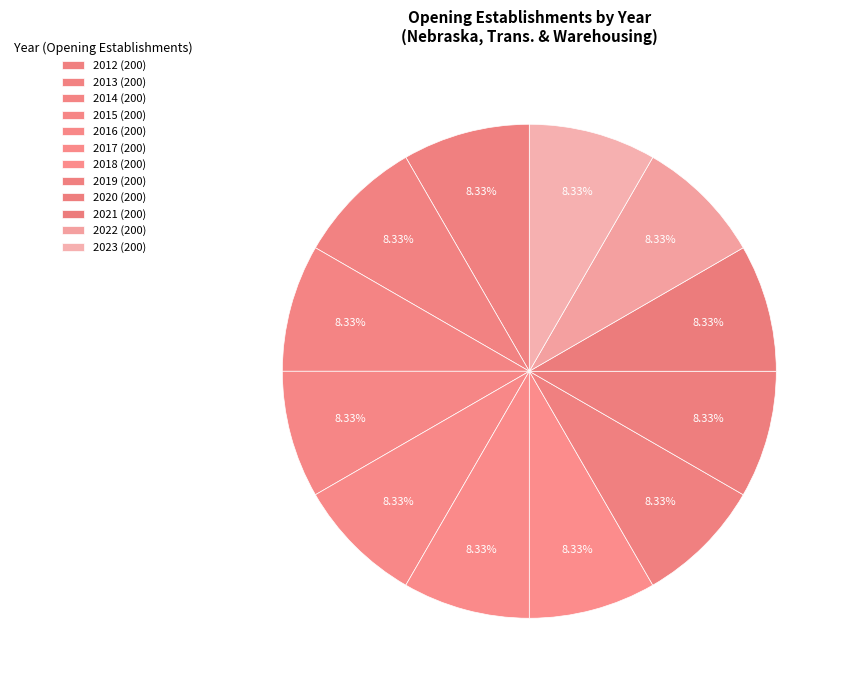

How many segments does this pie chart have?

12